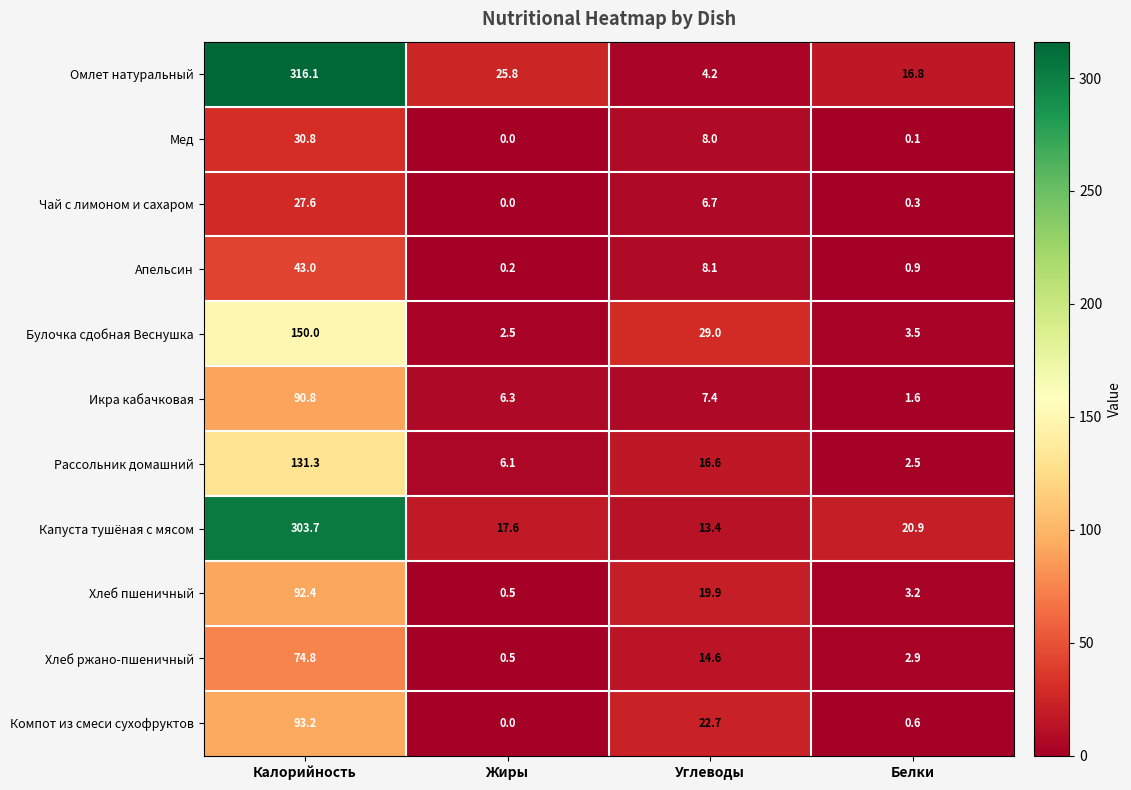

What is the difference between the Хлеб ржано-пшеничный values at Белки and Калорийность?

71.9